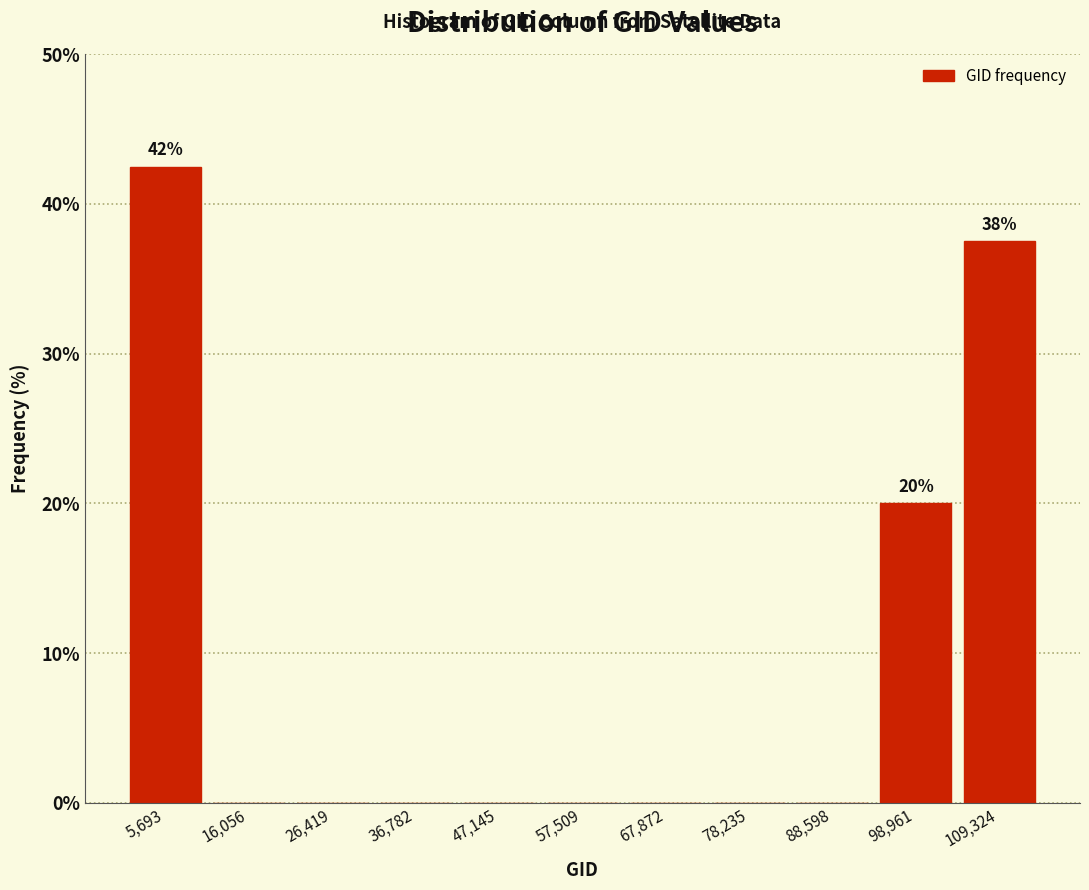

Which range on the x-axis has the tallest bar?

0 to 10000